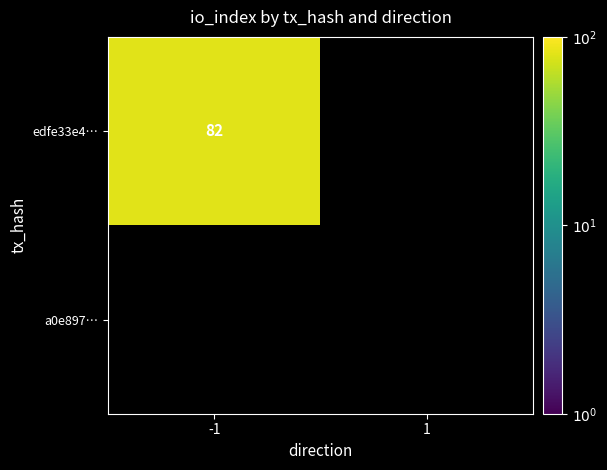

Reading left to right, what are all the values shown in this chart?

edfe33e4f6bff405dadefc7d334fab8daa64804: -1=82	1=0
a0e89782948767f991b1441b7dffd907494585c: -1=0	1=0